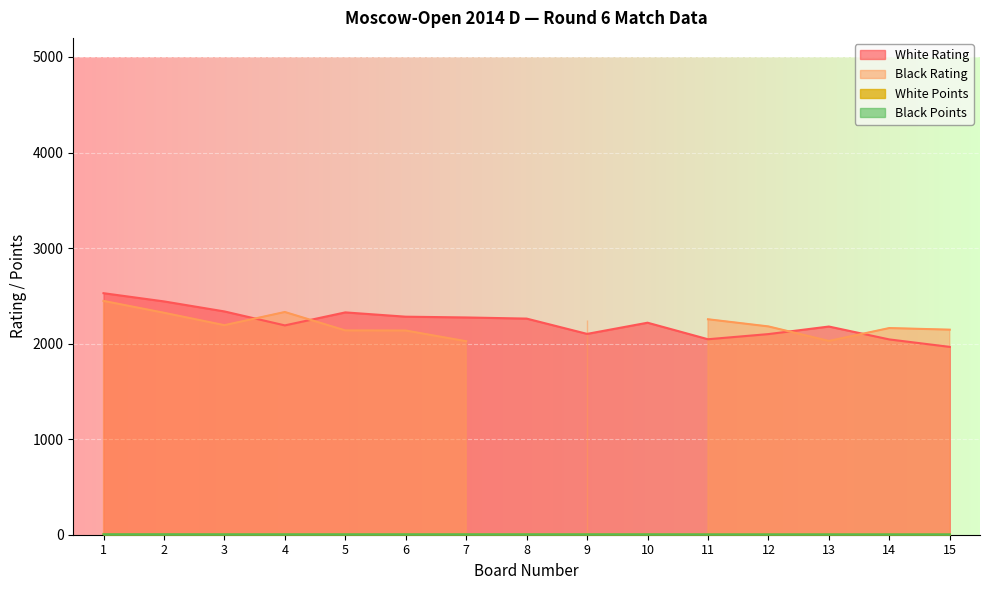

Which series has the widest spread of values?

White Rating